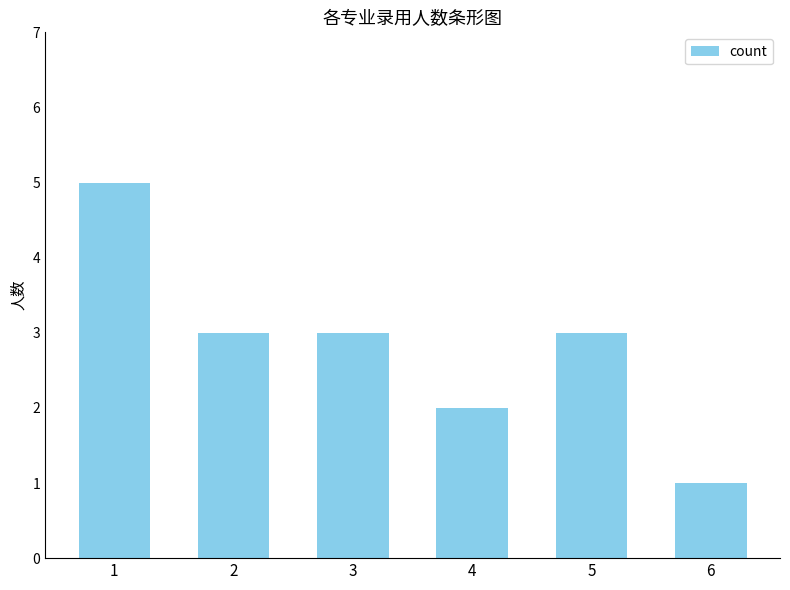

Approximately how many times larger is the value at 3 compared to 4?

1.5